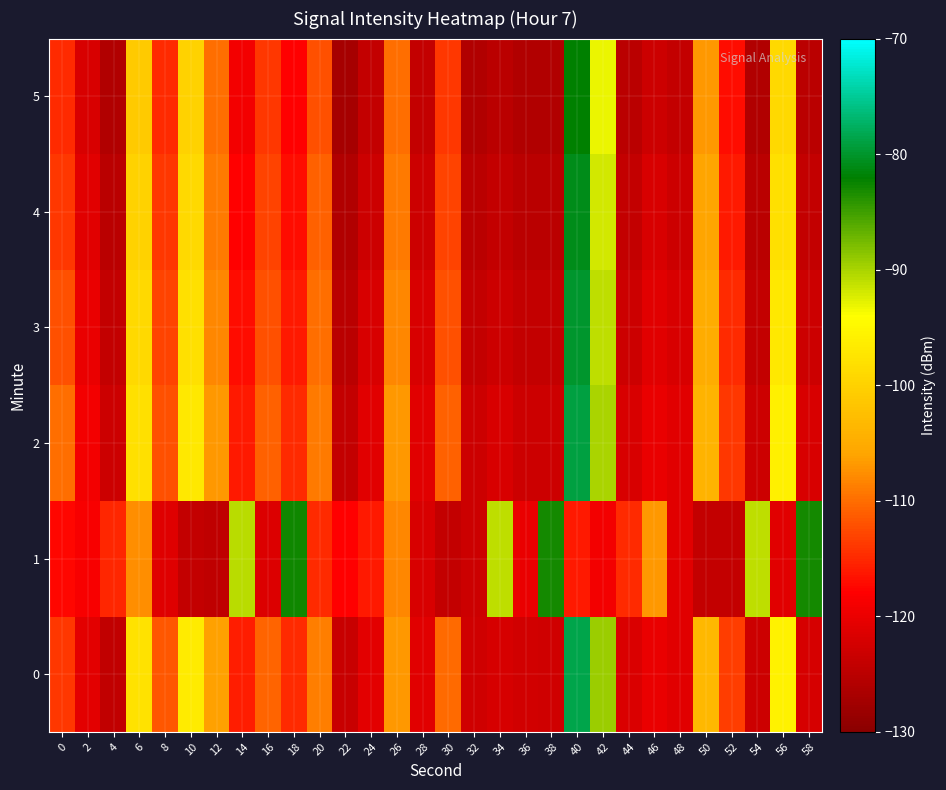

Reading left to right, transcribe all the data shown in this chart.

0: 0=-113.9	2=-120.6	4=-124.2	6=-97.7	8=-111.7	10=-96.5	12=-106.2	14=-115.8	16=-110.6	18=-114.8	20=-108.8	22=-123.7	24=-120.8	26=-107.0	28=-120.9	30=-110.2	32=-122.8	34=-122.1	36=-122.6	38=-122.9	40=-78.4	42=-89.4	44=-121.7	46=-120.0	48=-121.0	50=-103.4	52=-113.5	54=-123.0	56=-95.7	58=-122.1
1: 0=-117.5	2=-118.6	4=-115.2	6=-107.6	8=-121.1	10=-124.0	12=-124.6	14=-90.8	16=-121.4	18=-82.9	20=-115.0	22=-118.0	24=-116.0	26=-108.0	28=-122.0	30=-124.0	32=-123.0	34=-91.0	36=-120.0	38=-83.0	40=-116.0	42=-119.0	44=-115.0	46=-107.0	48=-121.0	50=-124.0	52=-124.0	54=-91.0	56=-121.0	58=-83.0
2: 0=-110.0	2=-119.0	4=-123.0	6=-98.0	8=-112.0	10=-97.0	12=-107.0	14=-116.0	16=-111.0	18=-115.0	20=-109.0	22=-124.0	24=-121.0	26=-107.0	28=-121.0	30=-111.0	32=-123.0	34=-122.0	36=-123.0	38=-123.0	40=-79.0	42=-90.0	44=-122.0	46=-120.0	48=-121.0	50=-104.0	52=-114.0	54=-123.0	56=-96.0	58=-122.0
3: 0=-112.0	2=-120.0	4=-124.0	6=-99.0	8=-113.0	10=-98.0	12=-108.0	14=-117.0	16=-112.0	18=-116.0	20=-110.0	22=-125.0	24=-122.0	26=-108.0	28=-122.0	30=-112.0	32=-124.0	34=-123.0	36=-124.0	38=-124.0	40=-80.0	42=-91.0	44=-123.0	46=-121.0	48=-122.0	50=-105.0	52=-115.0	54=-124.0	56=-97.0	58=-123.0
4: 0=-114.0	2=-121.0	4=-125.0	6=-100.0	8=-114.0	10=-99.0	12=-109.0	14=-118.0	16=-113.0	18=-117.0	20=-111.0	22=-126.0	24=-123.0	26=-109.0	28=-123.0	30=-113.0	32=-125.0	34=-124.0	36=-125.0	38=-125.0	40=-81.0	42=-92.0	44=-124.0	46=-122.0	48=-123.0	50=-106.0	52=-116.0	54=-125.0	56=-98.0	58=-124.0
5: 0=-115.0	2=-122.0	4=-126.0	6=-101.0	8=-115.0	10=-100.0	12=-110.0	14=-119.0	16=-114.0	18=-118.0	20=-112.0	22=-127.0	24=-124.0	26=-110.0	28=-124.0	30=-114.0	32=-126.0	34=-125.0	36=-126.0	38=-126.0	40=-82.0	42=-93.0	44=-125.0	46=-123.0	48=-124.0	50=-107.0	52=-117.0	54=-126.0	56=-99.0	58=-125.0